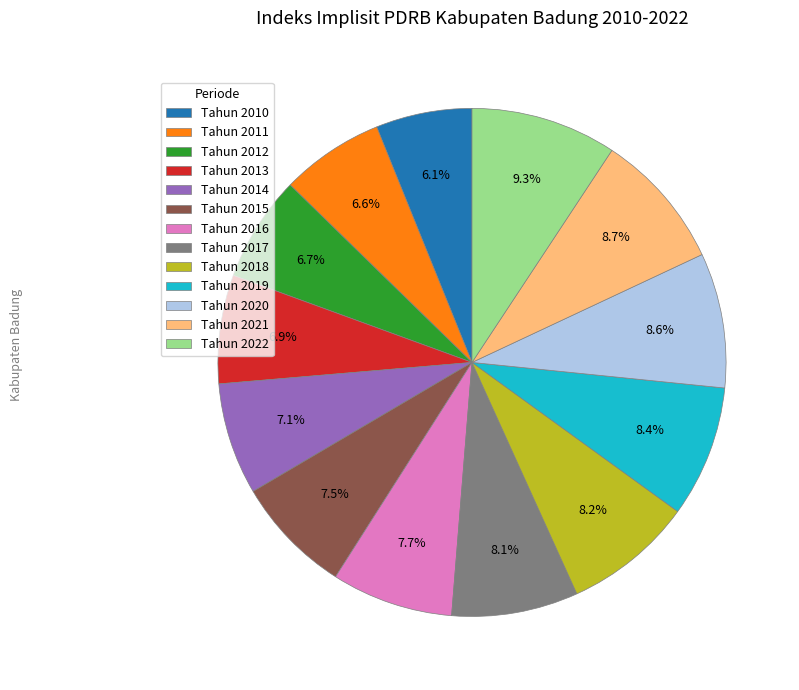

Is the sum of Tahun 2021 and Tahun 2014 greater than half?

No